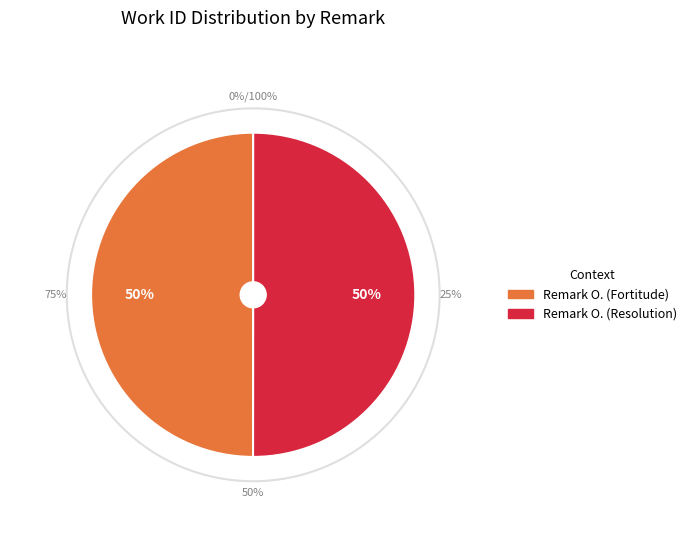

What is the smallest slice in the pie chart?

Remark O. (Fortitude)